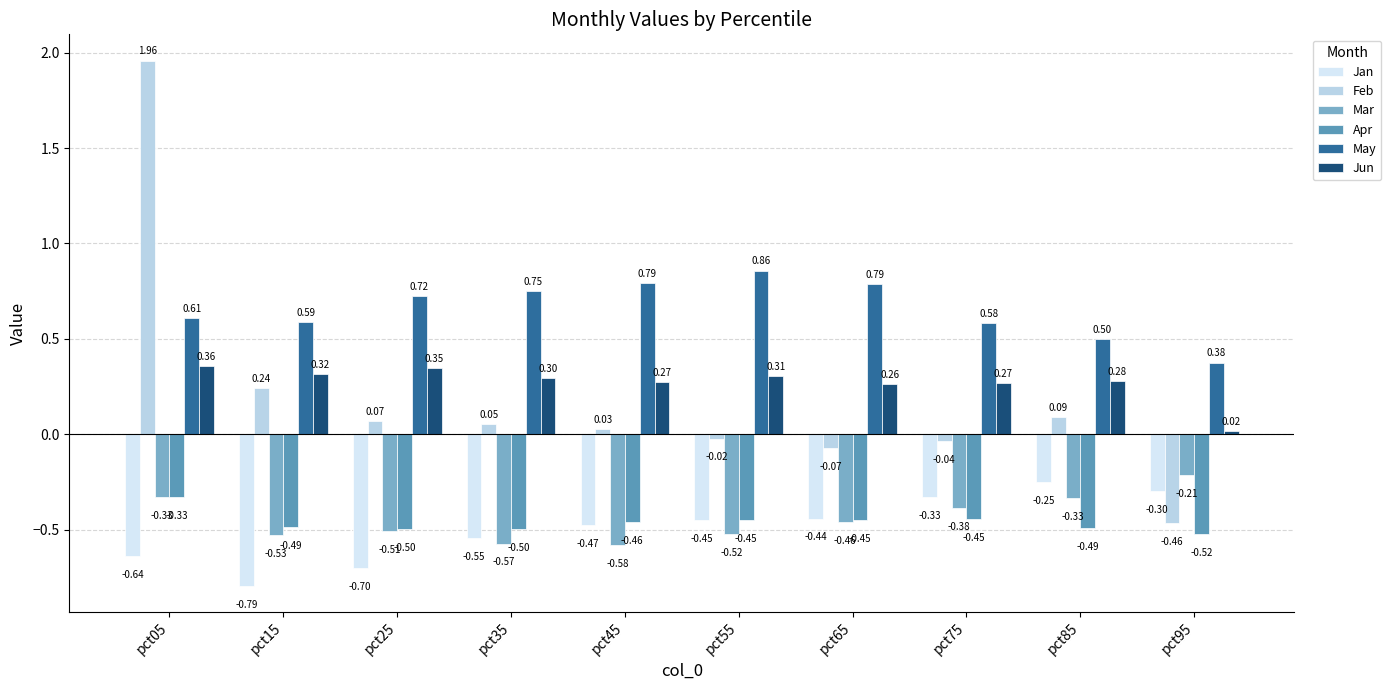

Which series has the largest range (max minus min)?

Feb